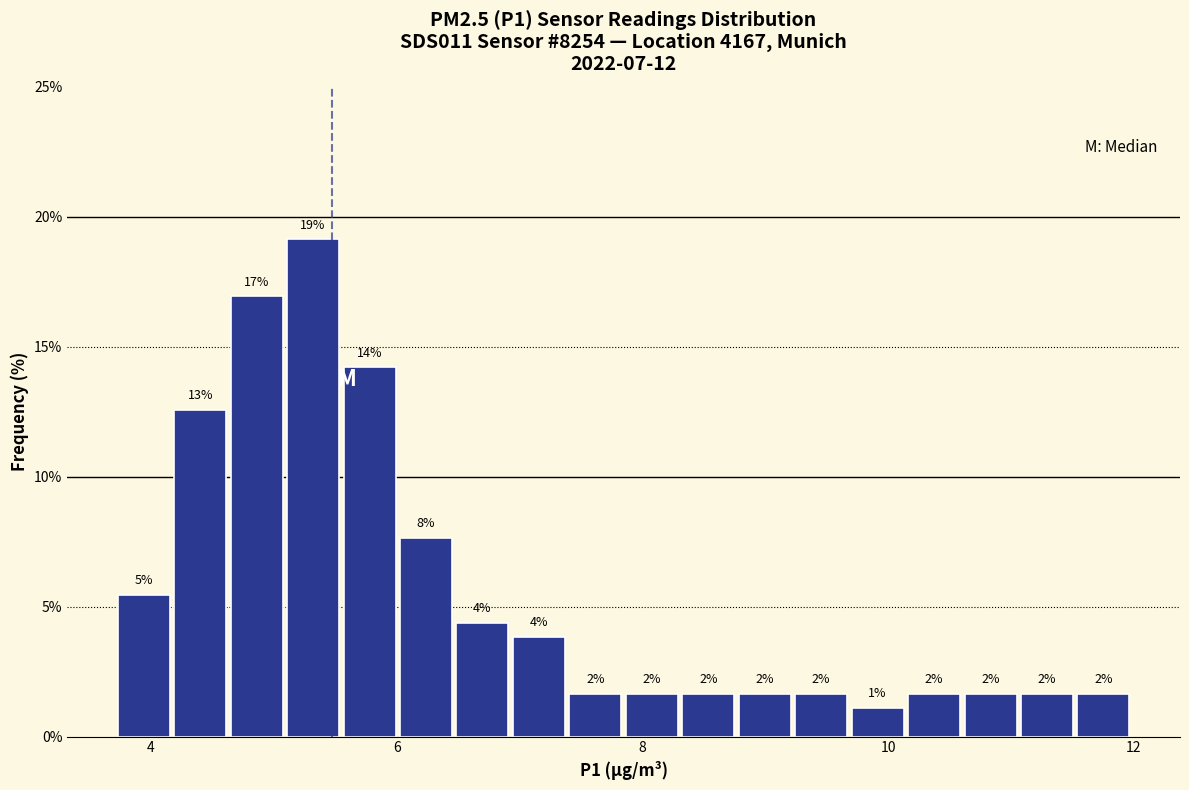

Read against the x-axis, roughly where is the centre of the tallest bar?

5.4